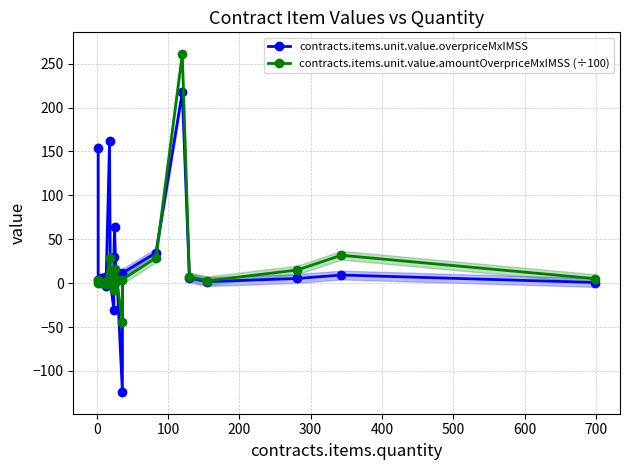

List the series in order of their peak value, lowest first.

contracts.items.unit.value.overpriceMxIMSS, contracts.items.unit.value.amountOverpriceMxIMSS (÷100)